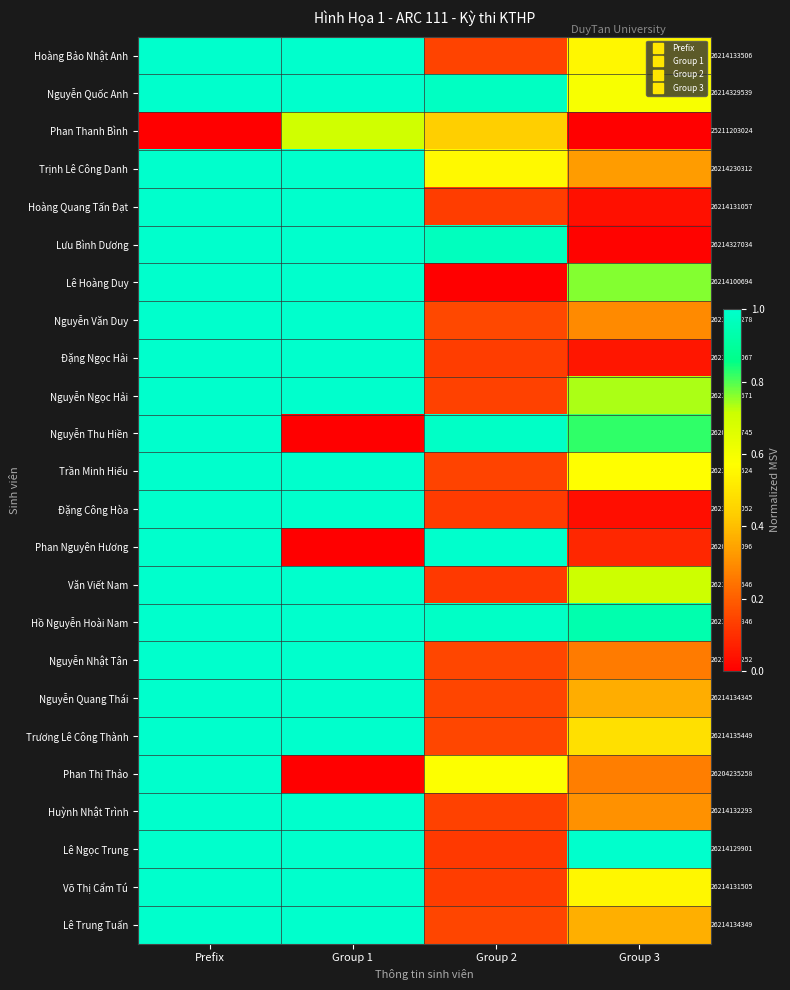

Which series changed the most between Group 1 and Group 2?

Phan Nguyên Hương